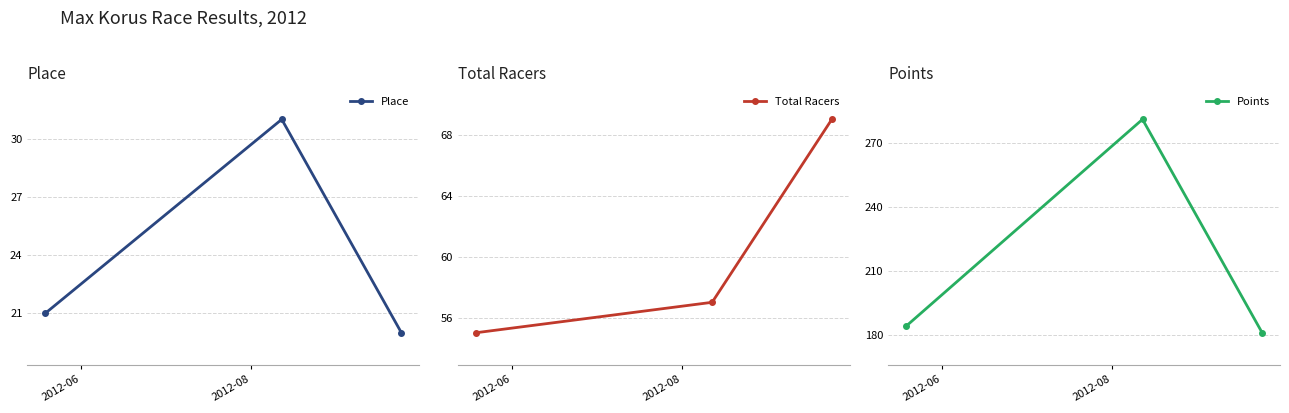

Which series has the largest range (max minus min)?

Points